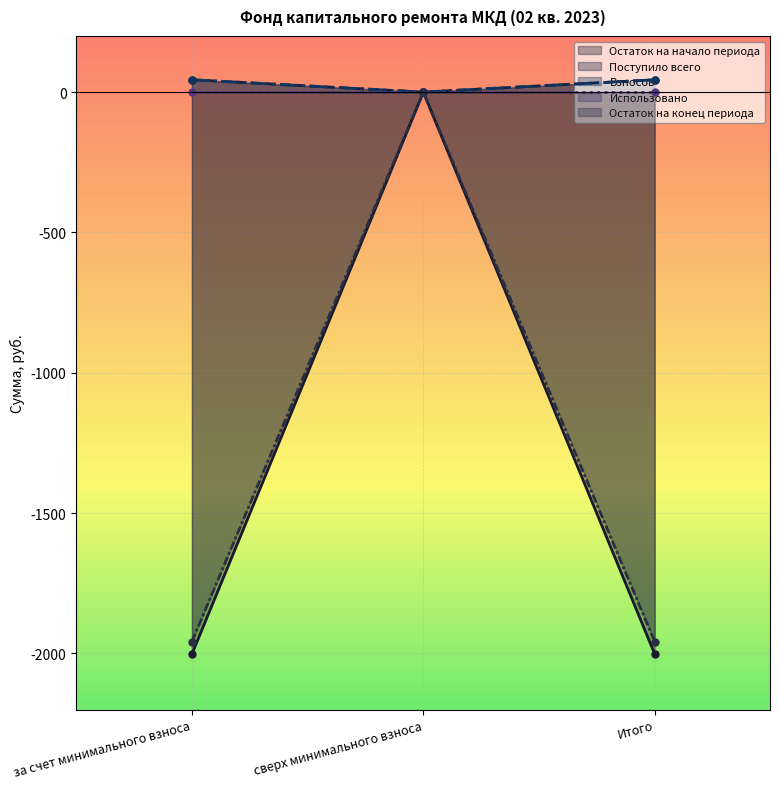

What is the difference between the maximum and minimum values in the Взносов series?

43.9